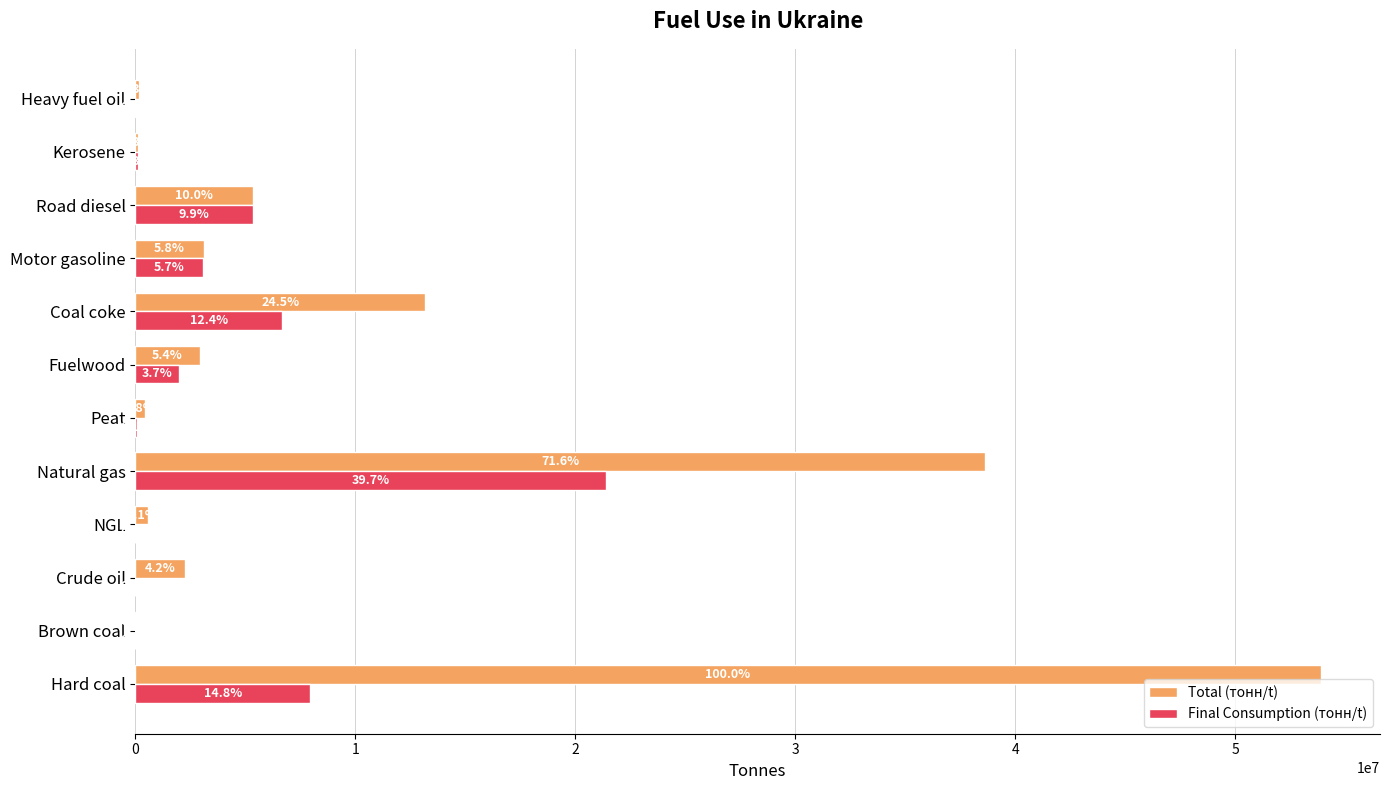

Which series has the largest total across all categories?

Total (тонн/t)